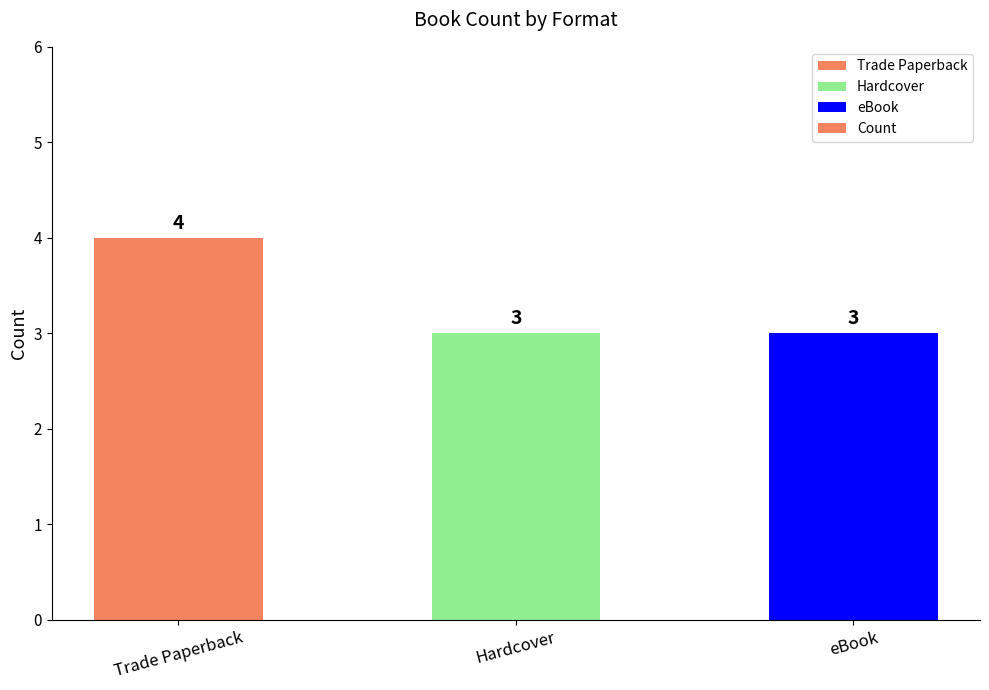

How many distinct data groups are displayed?

1